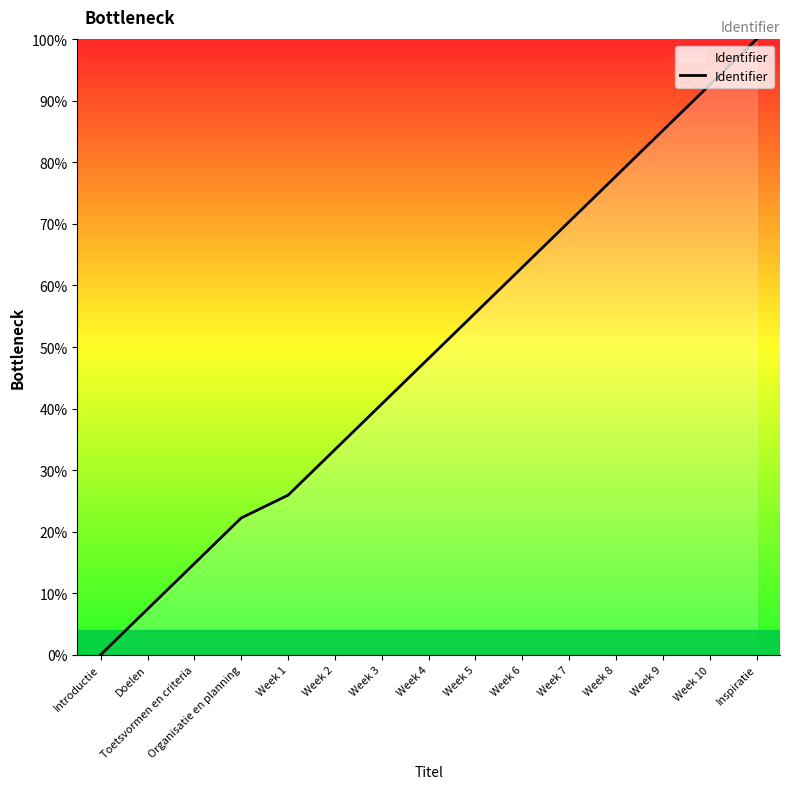

Approximately how many times larger is the value at Week 4 compared to Inspiratie?

0.5